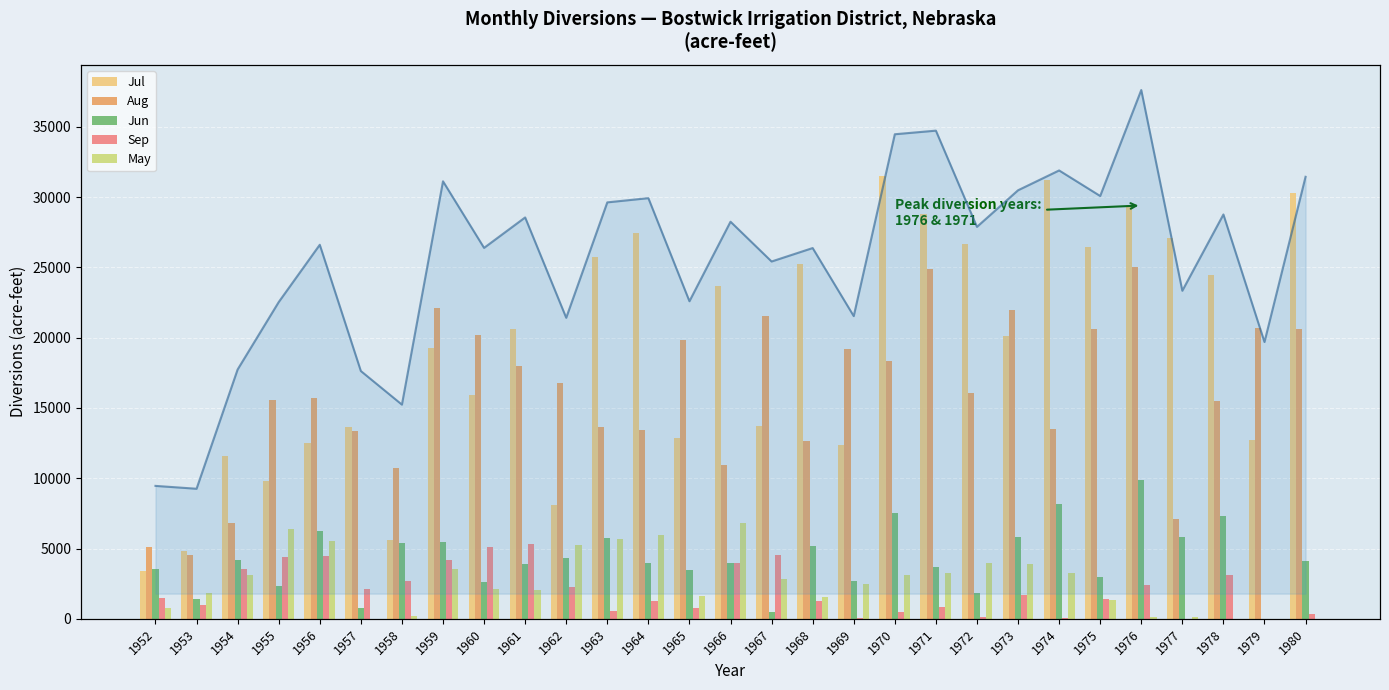

The Total (line) series shows 46334 at 1956. True or false?

True